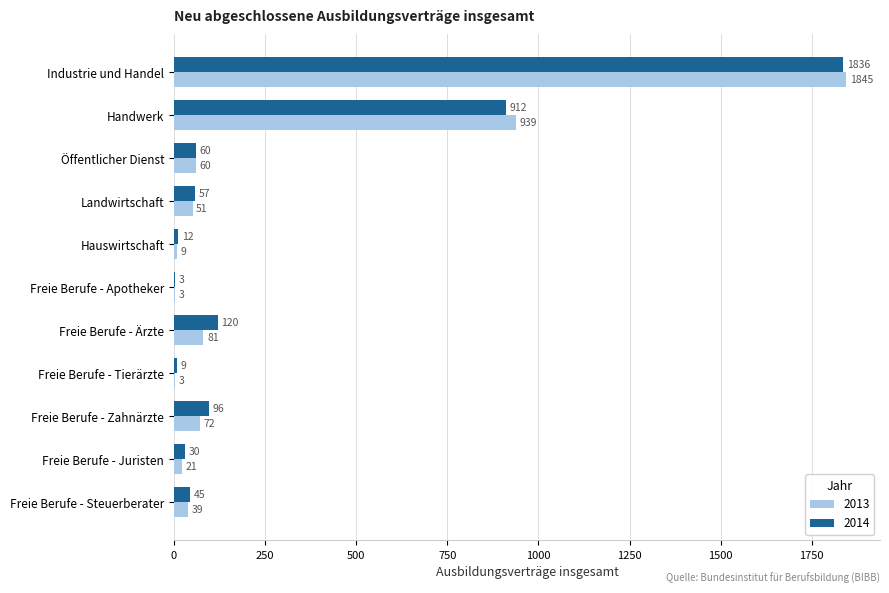

What is the highest value of the 2013 series?

1845